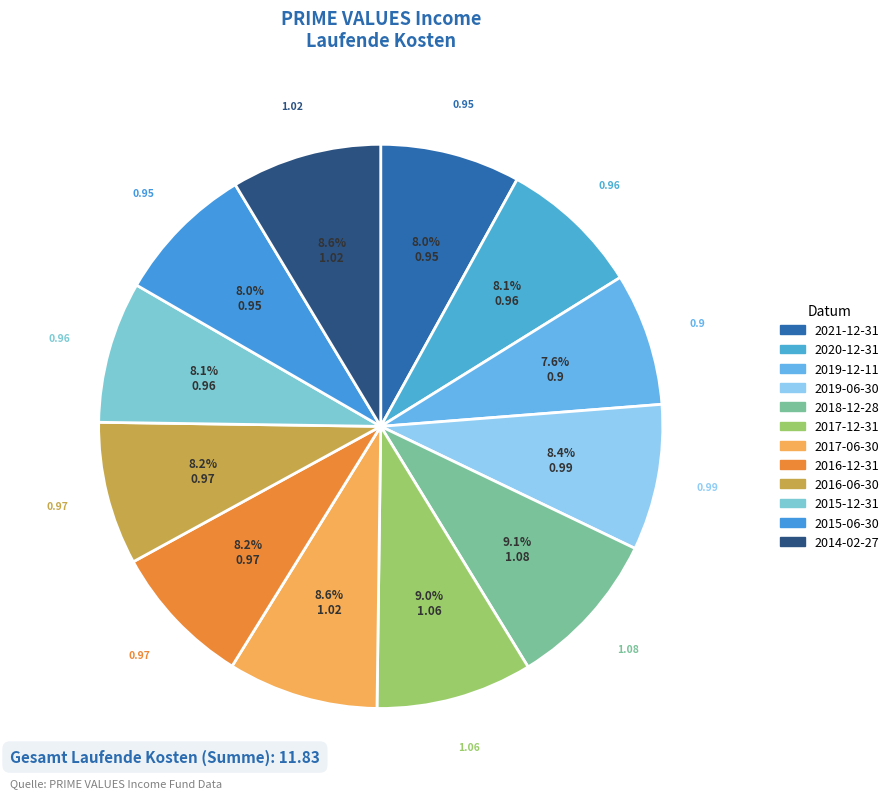

Count the number of slices in the pie.

12